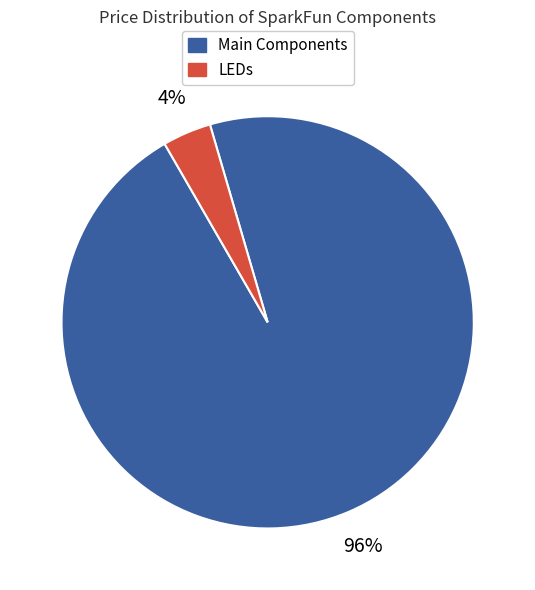

To the nearest percent, what is the difference between the largest and smallest slice percentages?

92%